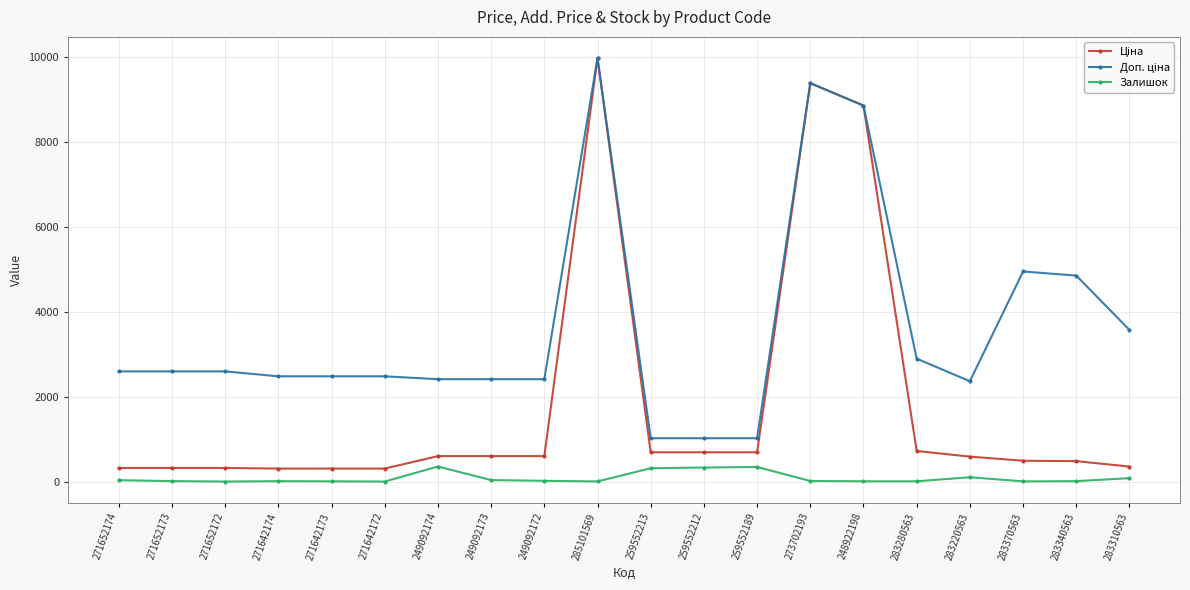

At how many categories does at least one series exceed 8441?

3